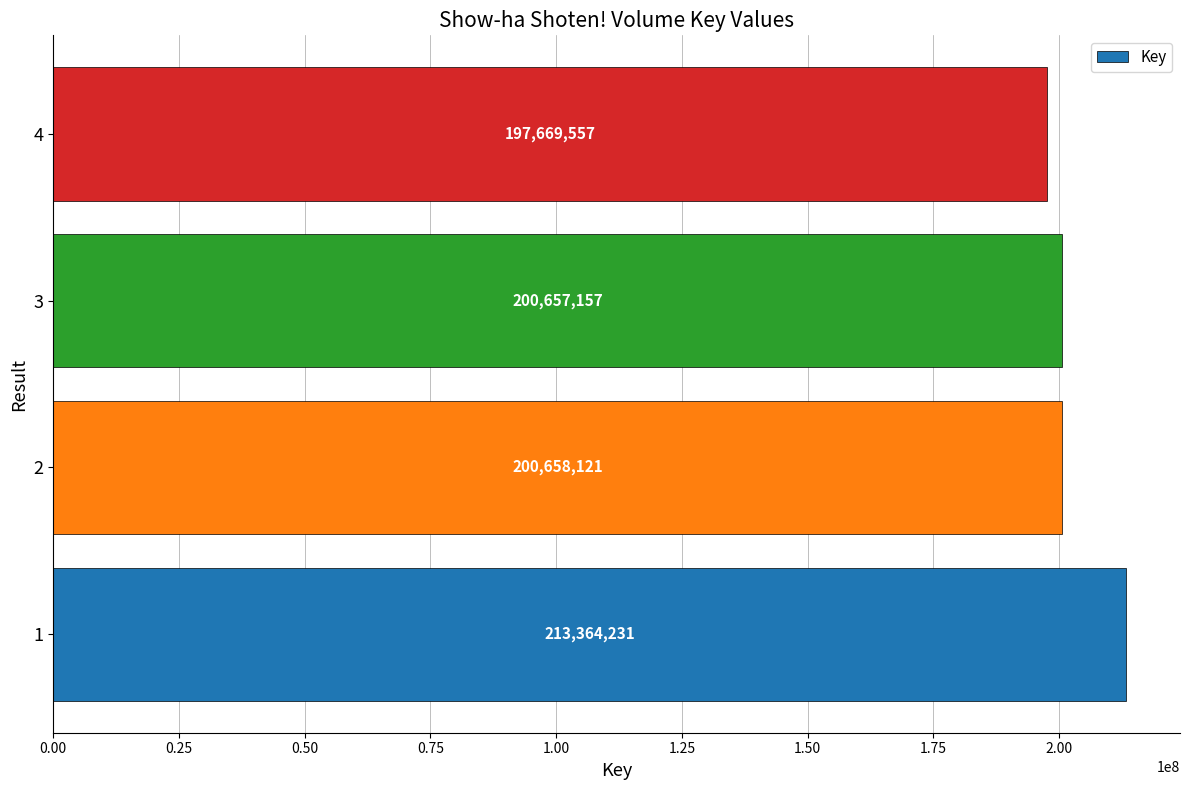

Reading bottom to top, extract all data points from this chart.

1=213364231	2=200658121	3=200657157	4=197669557